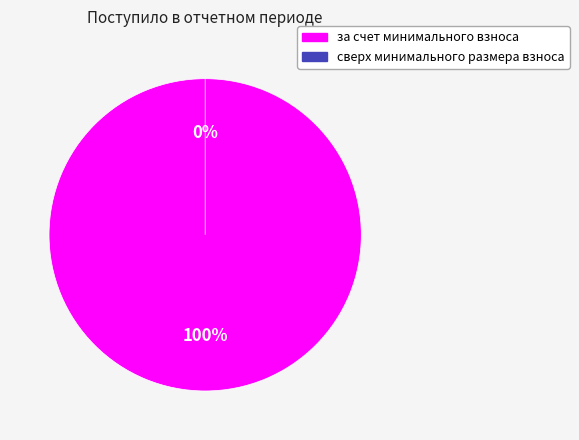

What is the majority slice?

за счет минимального взноса